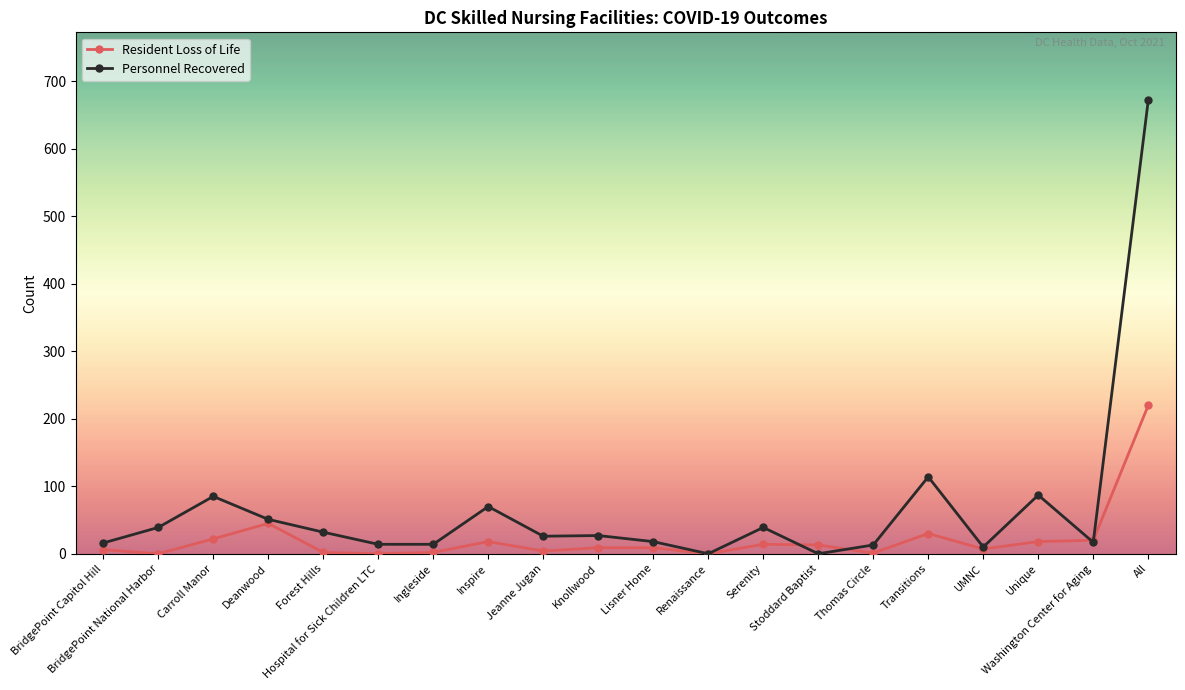

What are all the series names shown in the legend?

Resident Loss of Life, Personnel Recovered